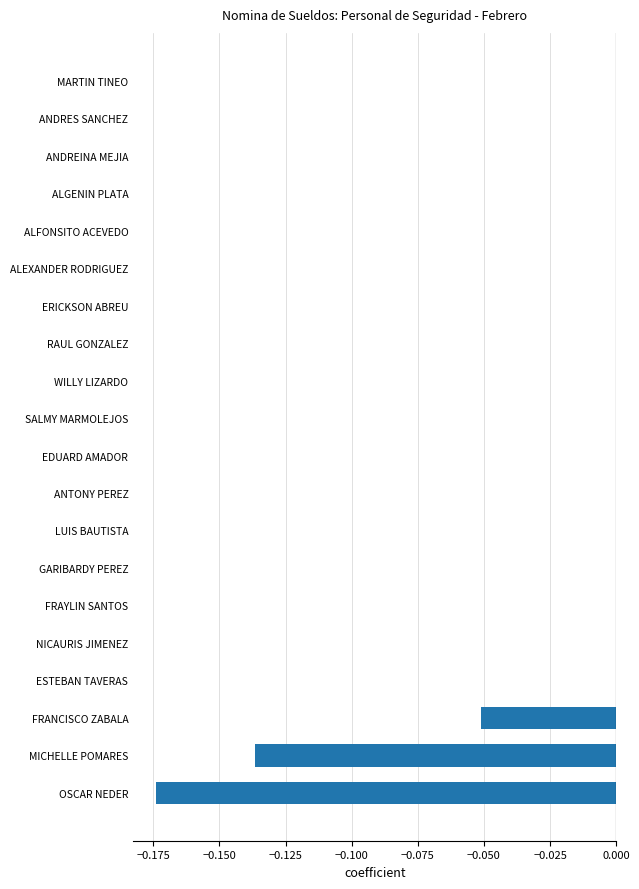

What is the change in value from FRANCISCO ZABALA to ANDRES SANCHEZ?

+0.1